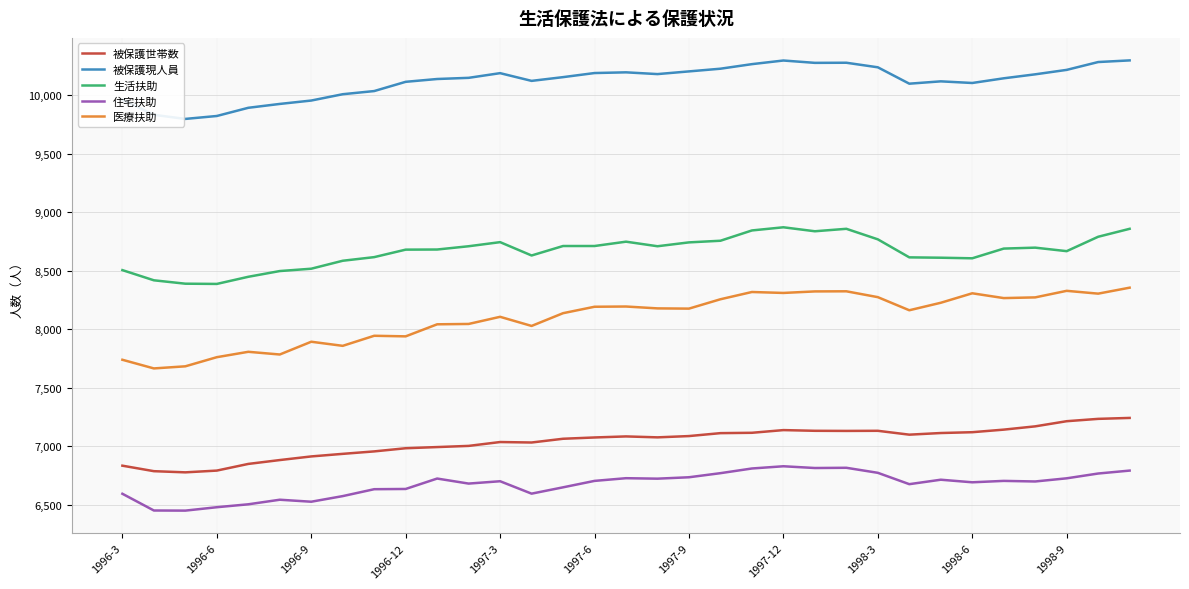

Which series has the largest total across all categories?

被保護現人員